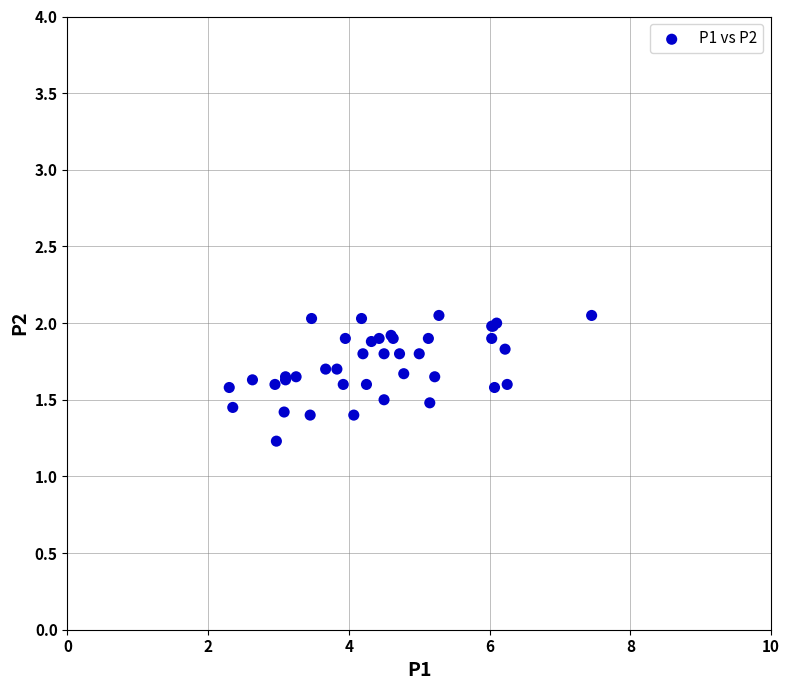

What Y value in the scatter plot is closest to 1?

1.2